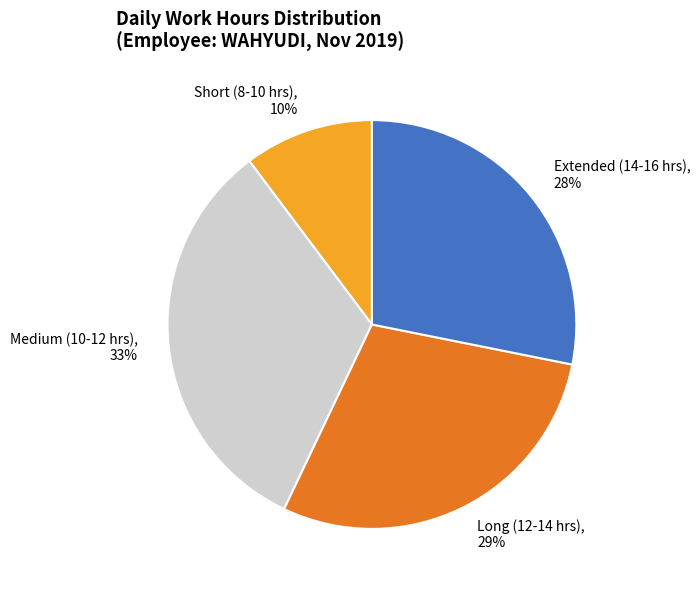

The Medium (10-12 hrs) slice represents 46% of the pie. True or false?

False